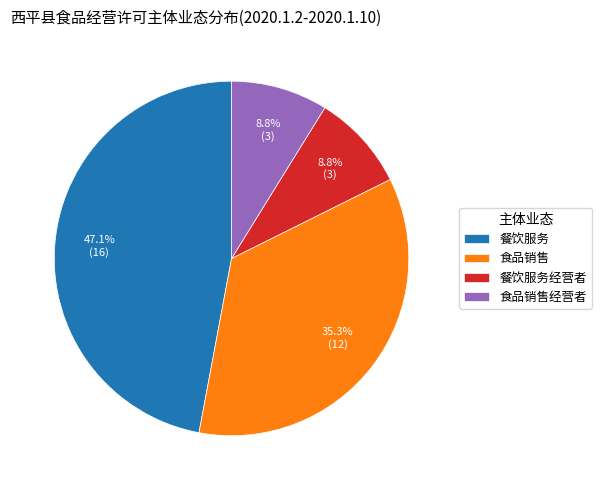

To the nearest percent, what portion does 食品销售 represent?

35%